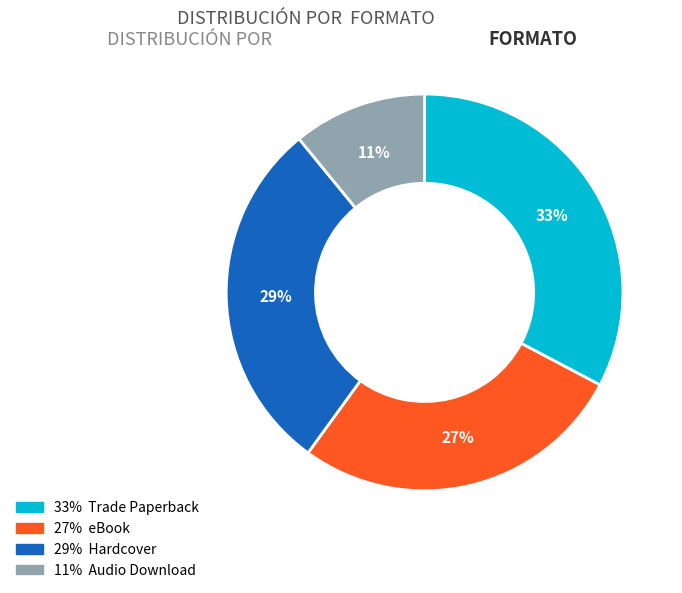

To the nearest percent, what is the average slice percentage?

25%